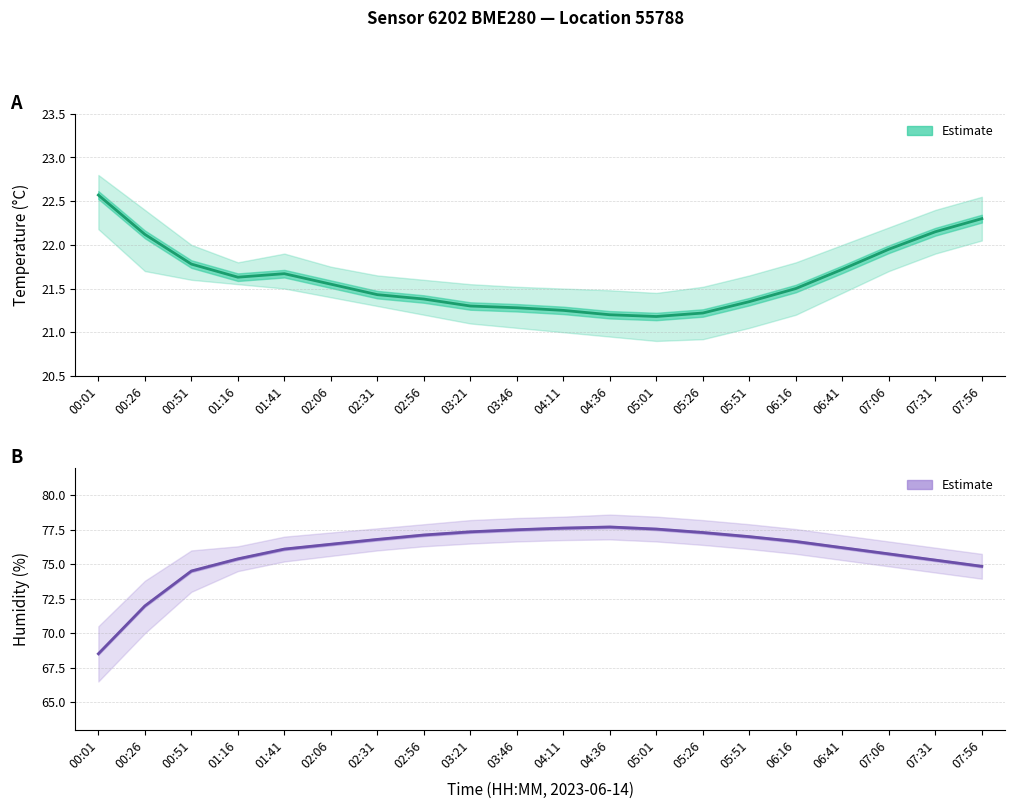

Read the humidity value at 07:06.

75.8